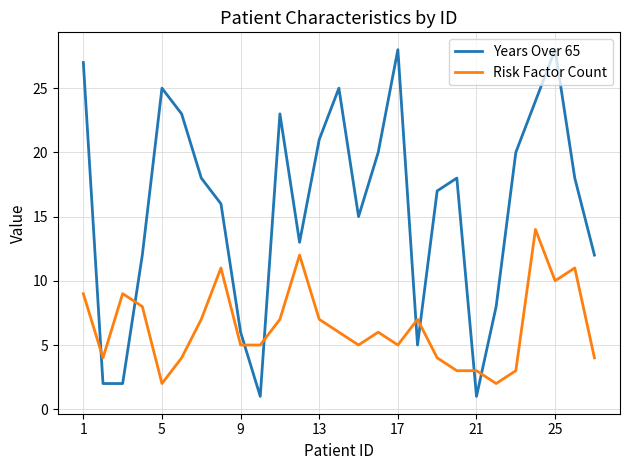

Count the number of data series in this chart.

2